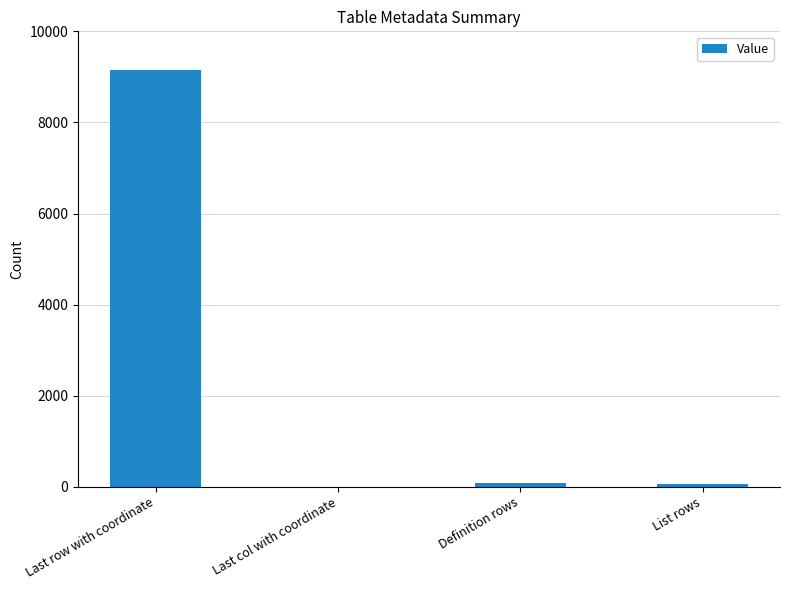

Which has a higher value, Last row with coordinate or Last col with coordinate?

Last row with coordinate